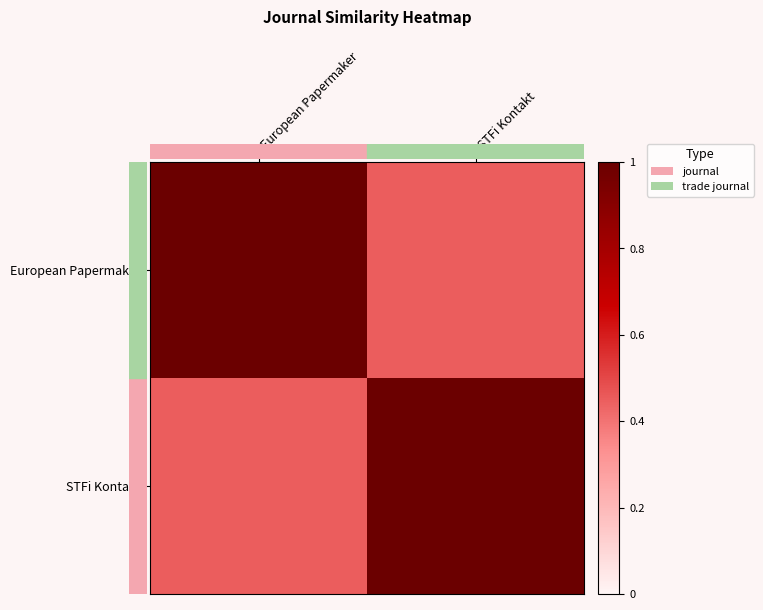

Which series has the largest total across all categories?

European Papermaker